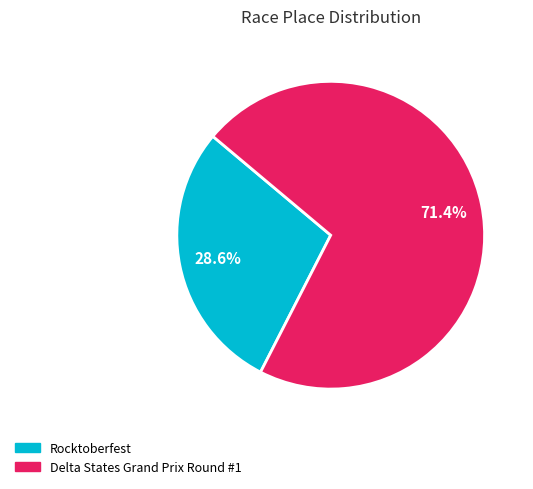

Combined, what portion of the pie is Rocktoberfest and Delta States Grand Prix Round #1?

100.0%